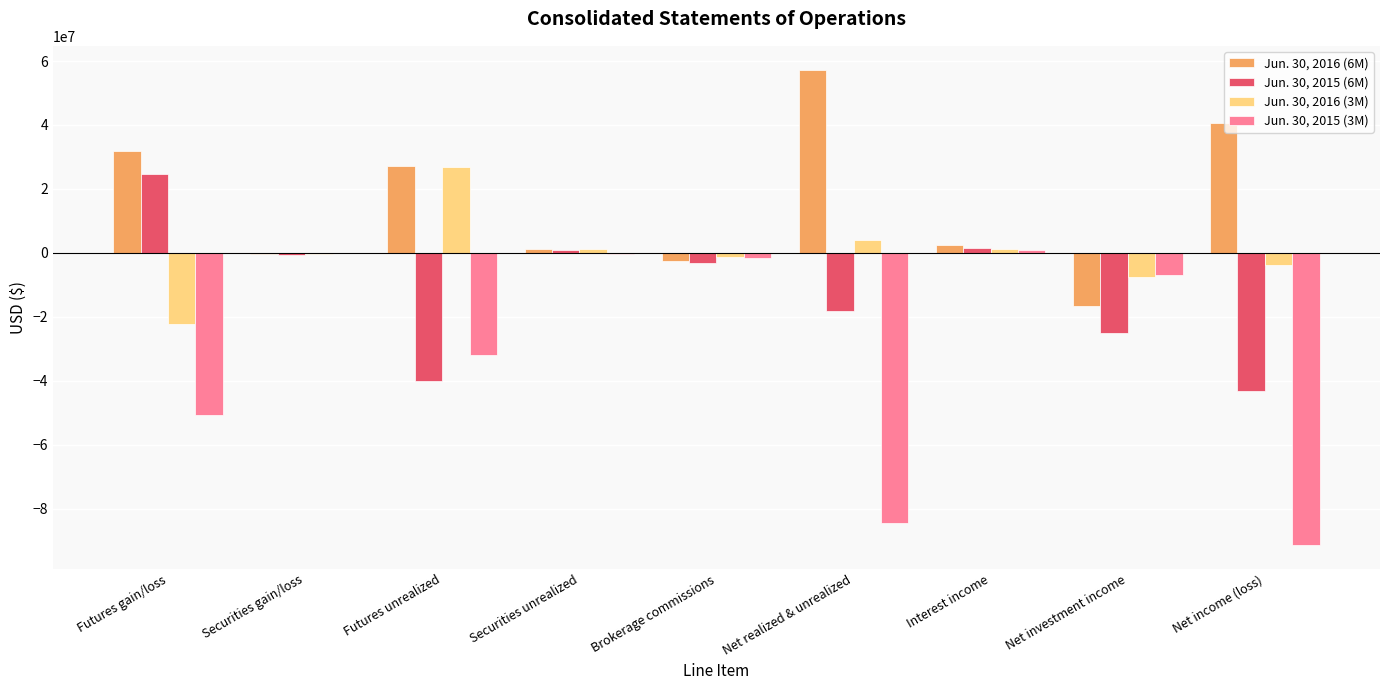

How many data points in Jun. 30, 2015 (3M) are above -6761507?

4